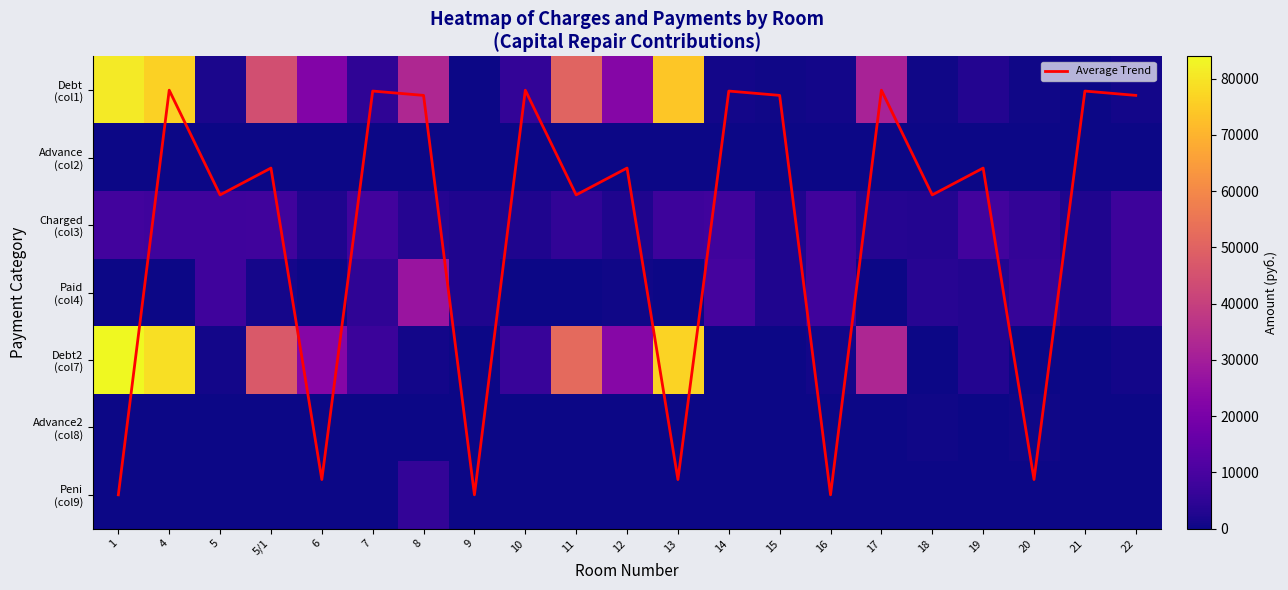

The Average Trend series shows 5.8 at 13. True or false?

True